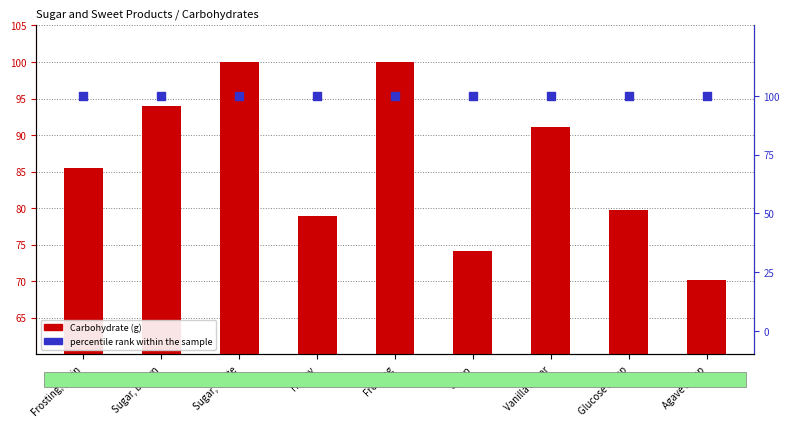

What are all the series names shown in the legend?

Carbohydrate (g), percentile rank within the sample